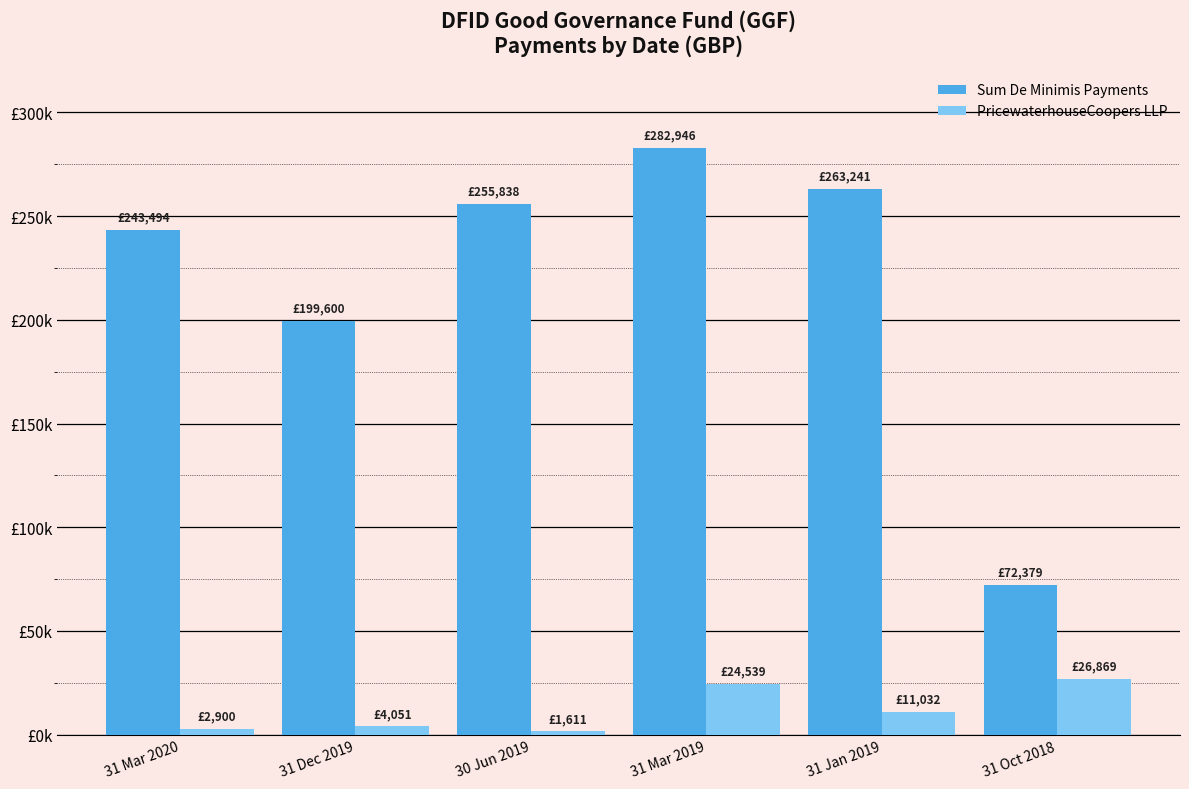

Which category has the lowest value in the Sum De Minimis Payments series?

31 Oct 2018